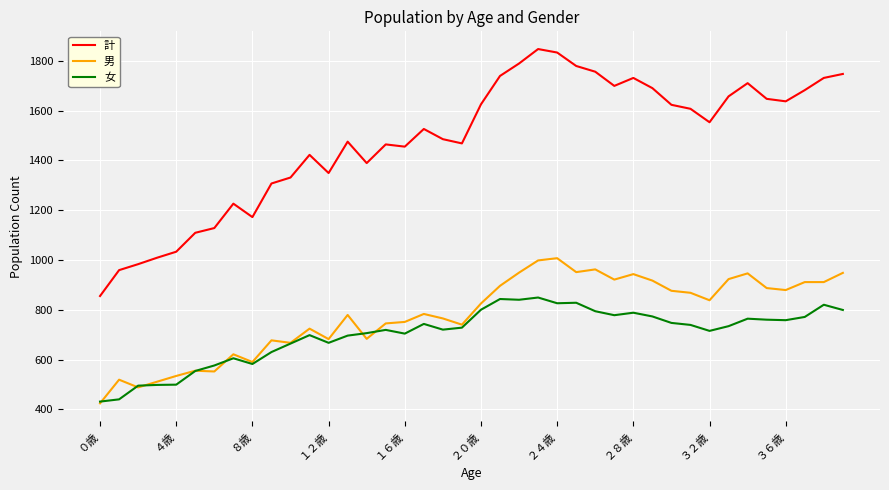

What is the lowest value of the 男 series?

424